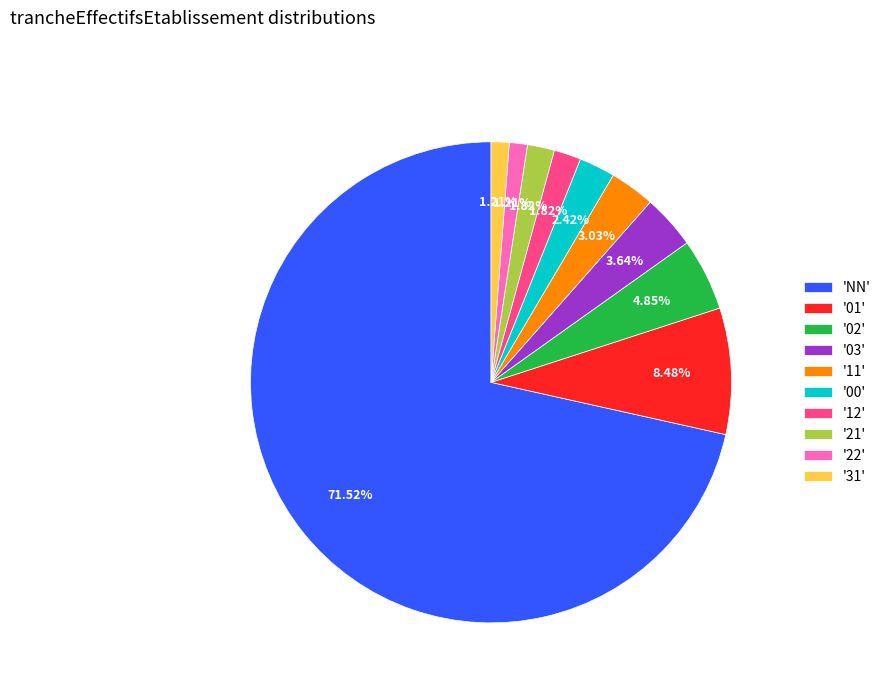

Is the sum of '01' and '11' greater than half?

No